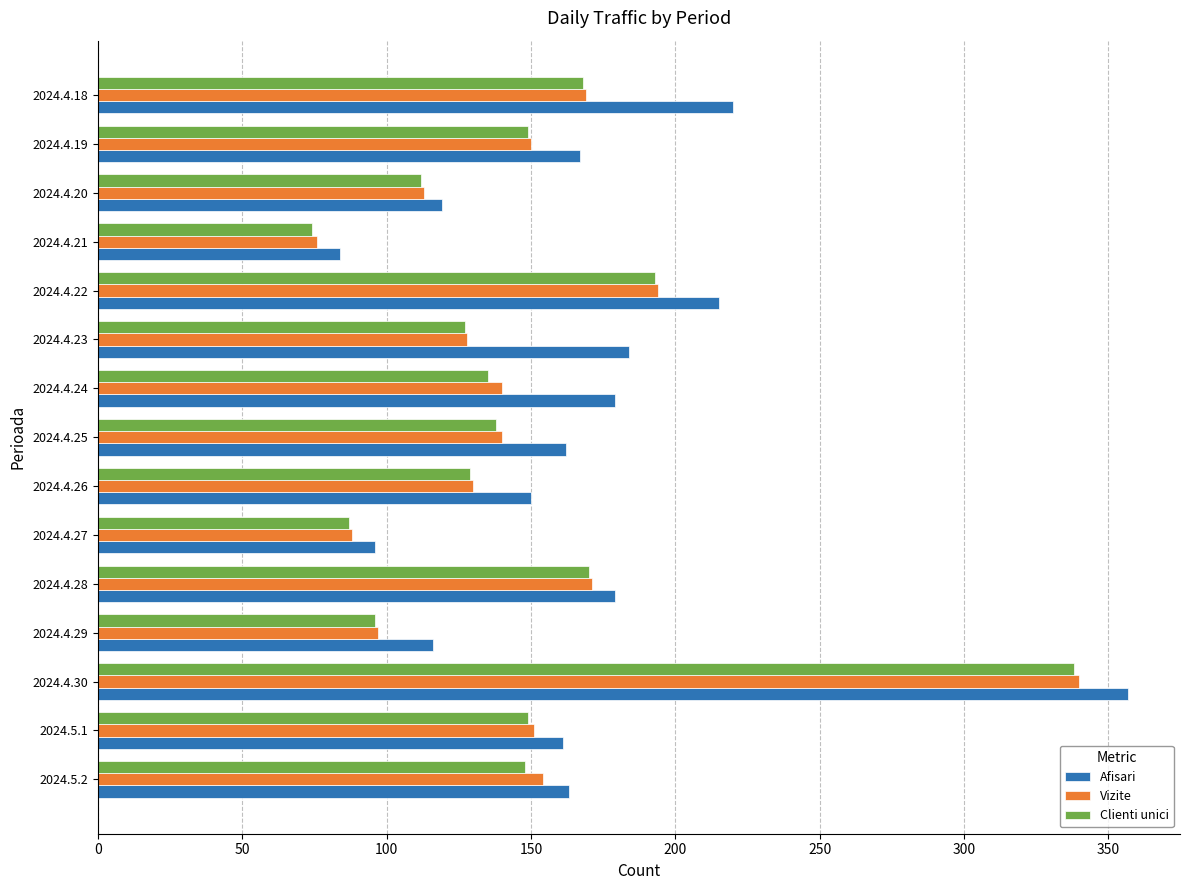

The value of Vizite at 2024.5.1 is 49. True or false?

False